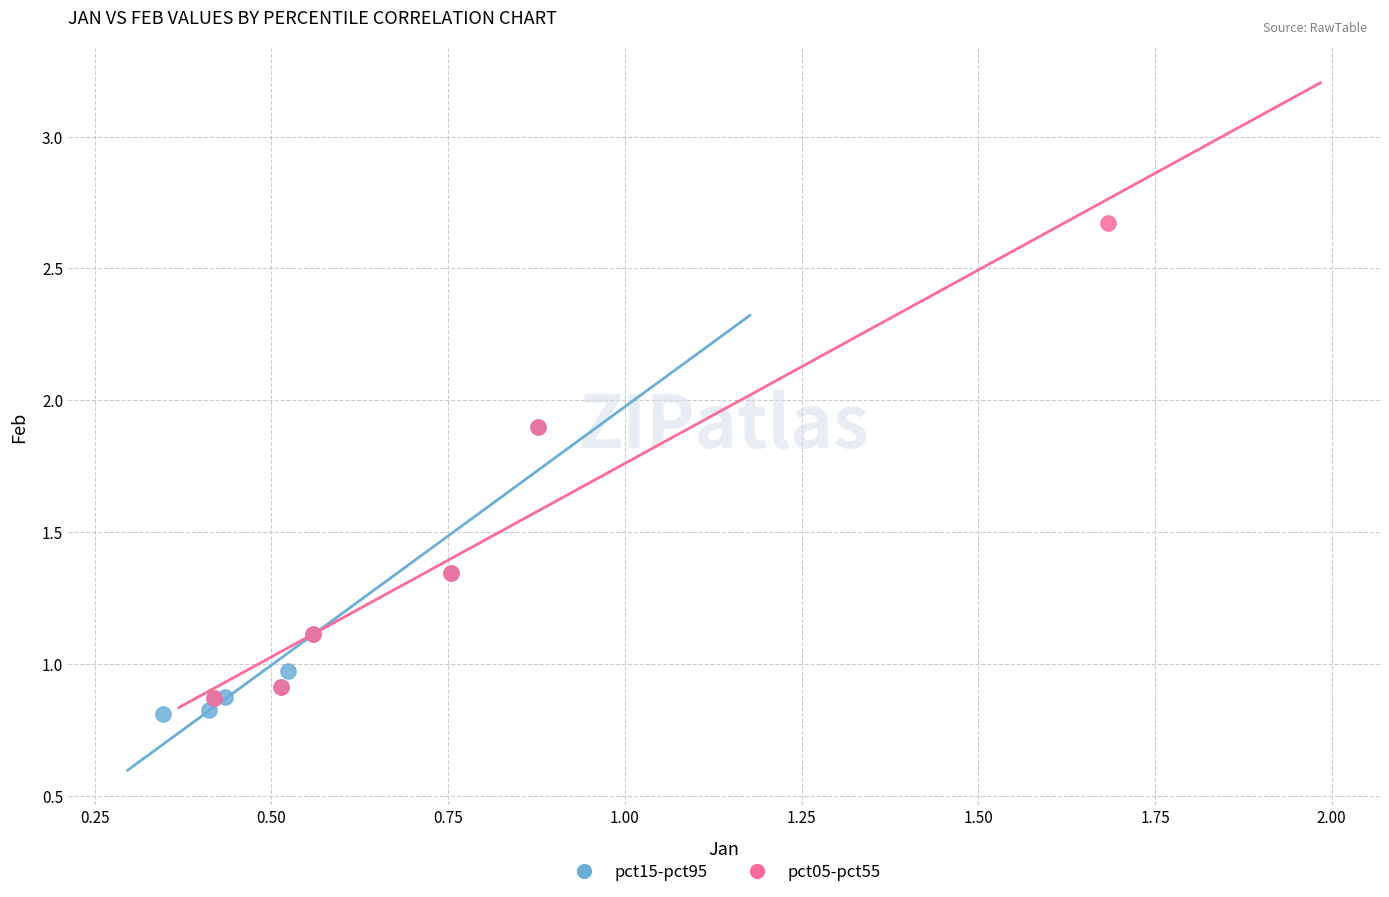

Which series has the largest Y range (max minus min)?

pct05-pct55